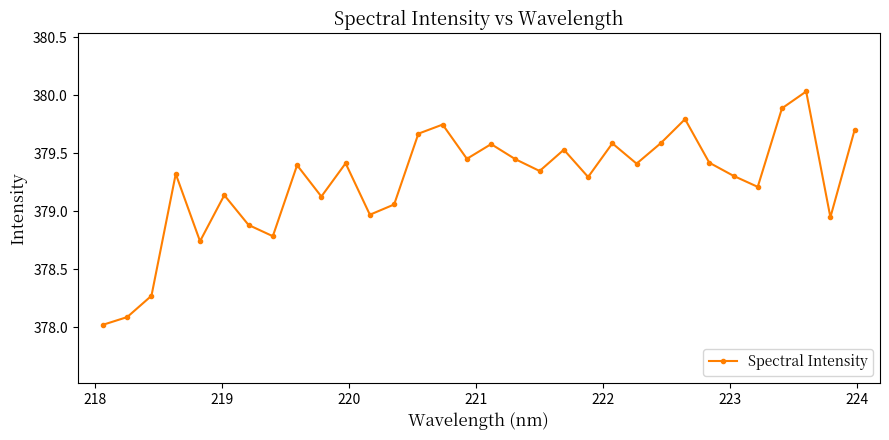

What is the sum of all values?

12136.2